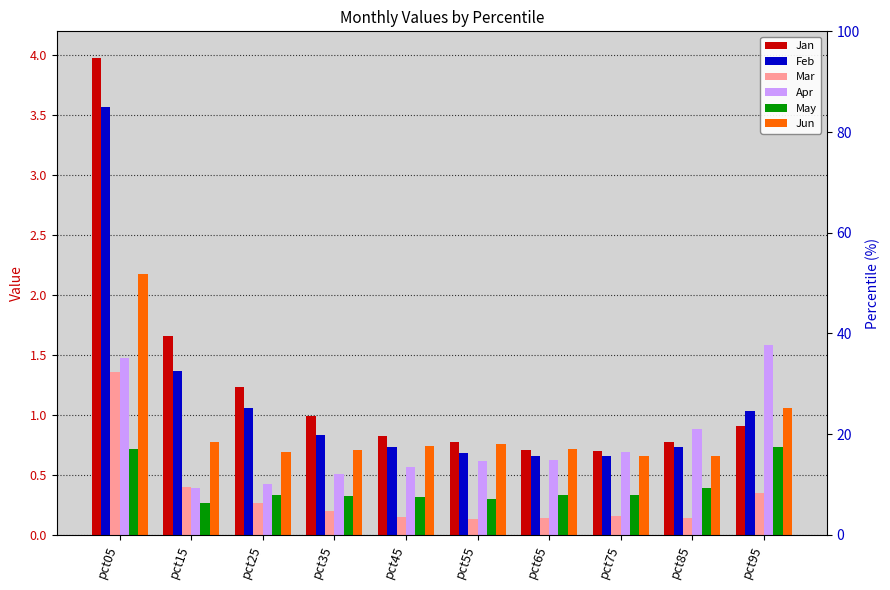

What is the sum of all Mar values?

3.3